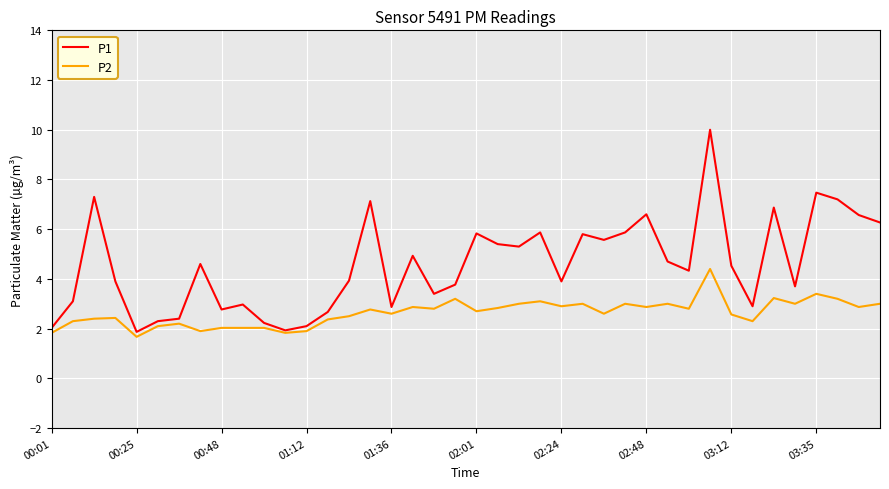

List the series in order of their overall mean, highest first.

P1, P2